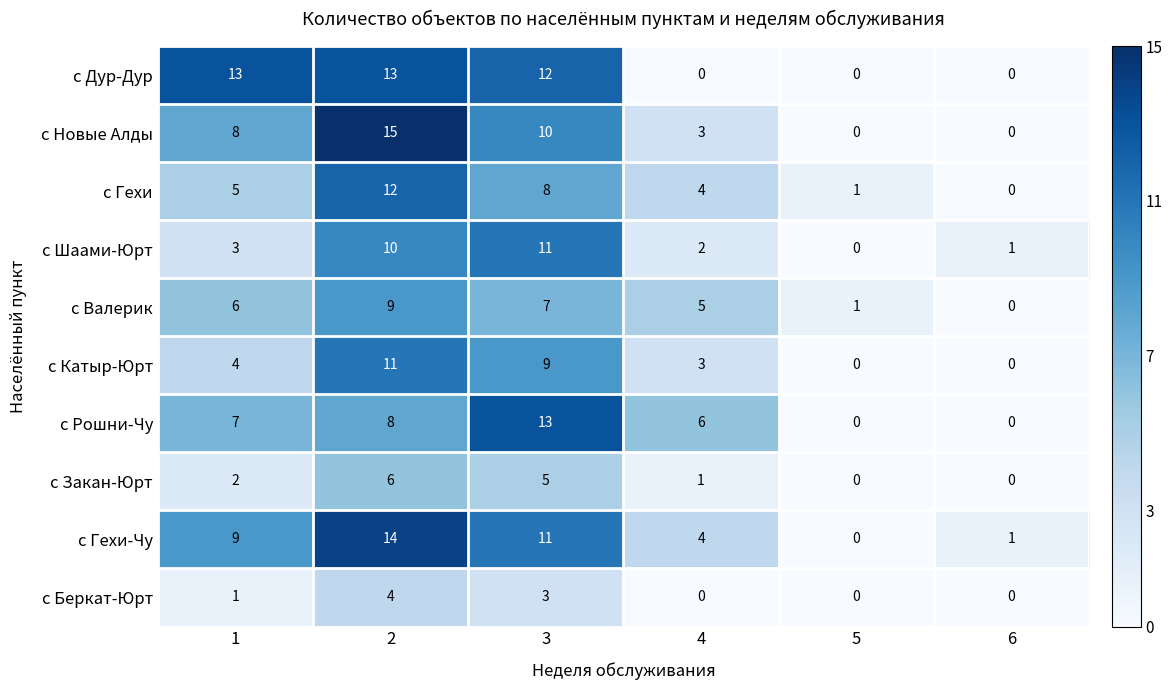

What value does the с Шаами-Юрт series have at 3, to the nearest 5?

10